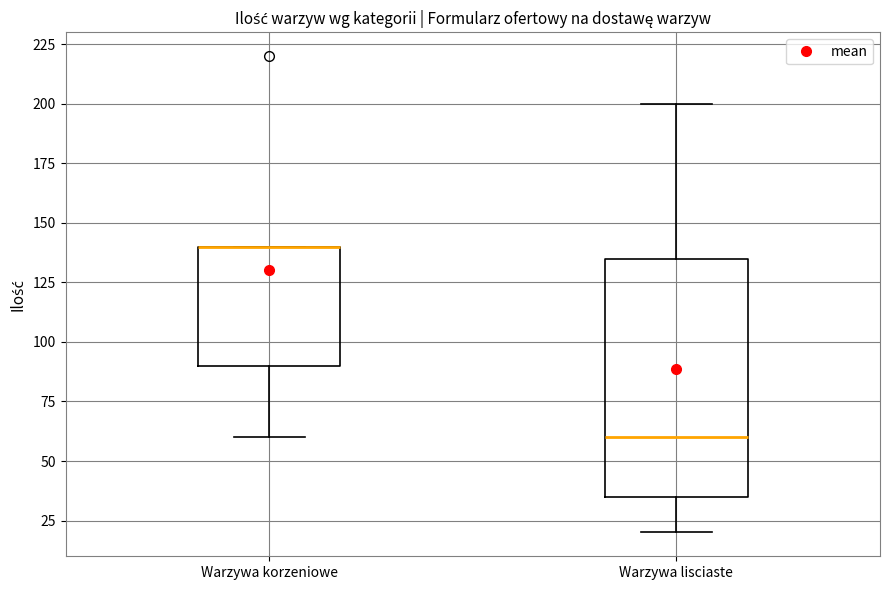

Reading left to right, read every box against the y-axis: the position of its median line, the range the box covers, and the ends of its whiskers. The values are not printed on the chart, so give them approximately, as read against the axis.

Warzywa korzeniowe: median 140 (drawn on the box's upper edge), box 90 to 140, whiskers 60 to 140
Warzywa lisciaste: median 60, box 35 to 135, whiskers 20 to 200